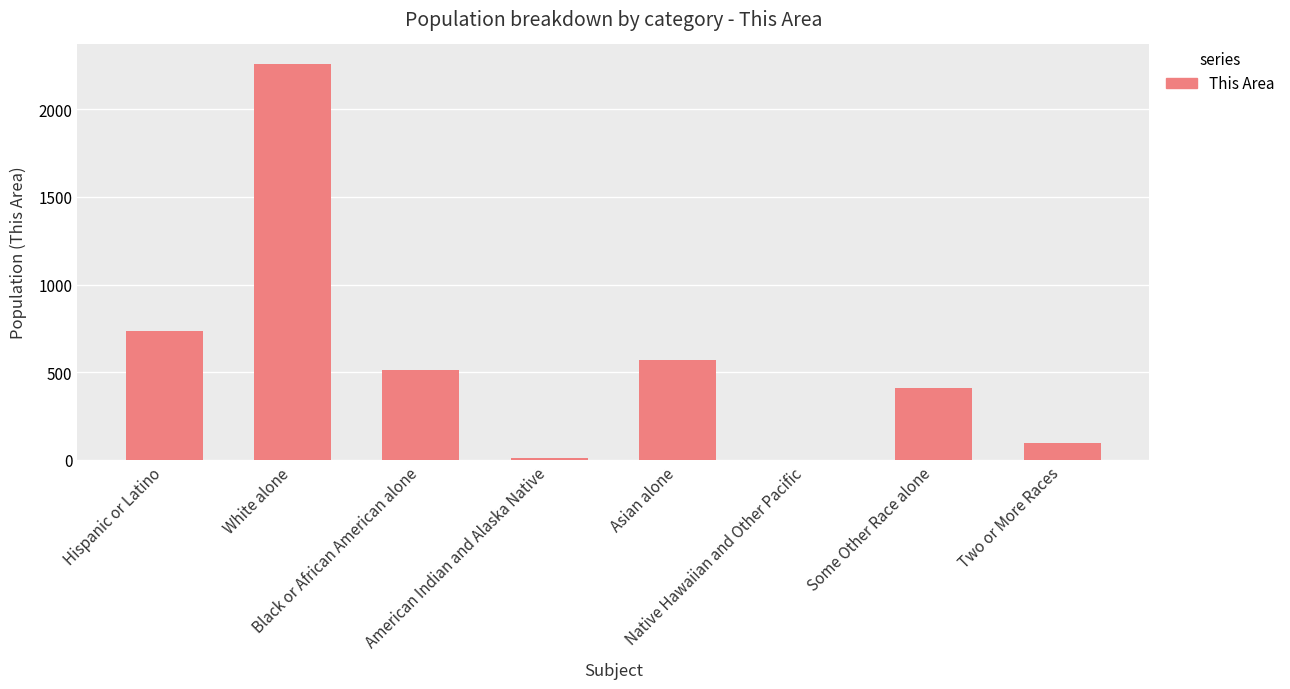

What is the sum of all values?

4595